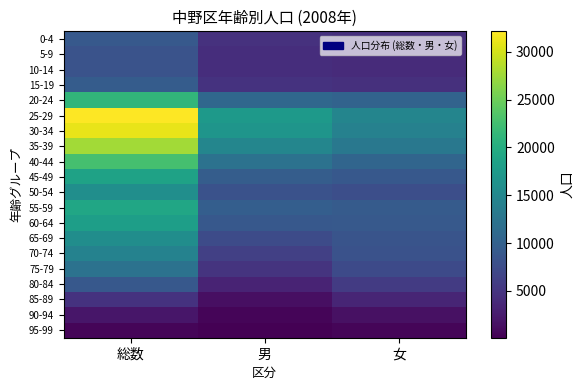

Rank the series by their maximum value, from highest to lowest.

25-29, 30-34, 35-39, 40-44, 20-24, 55-59, 45-49, 60-64, 50-54, 65-69, 70-74, 75-79, 15-19, 0-4, 80-84, 5-9, 10-14, 85-89, 90-94, 95-99